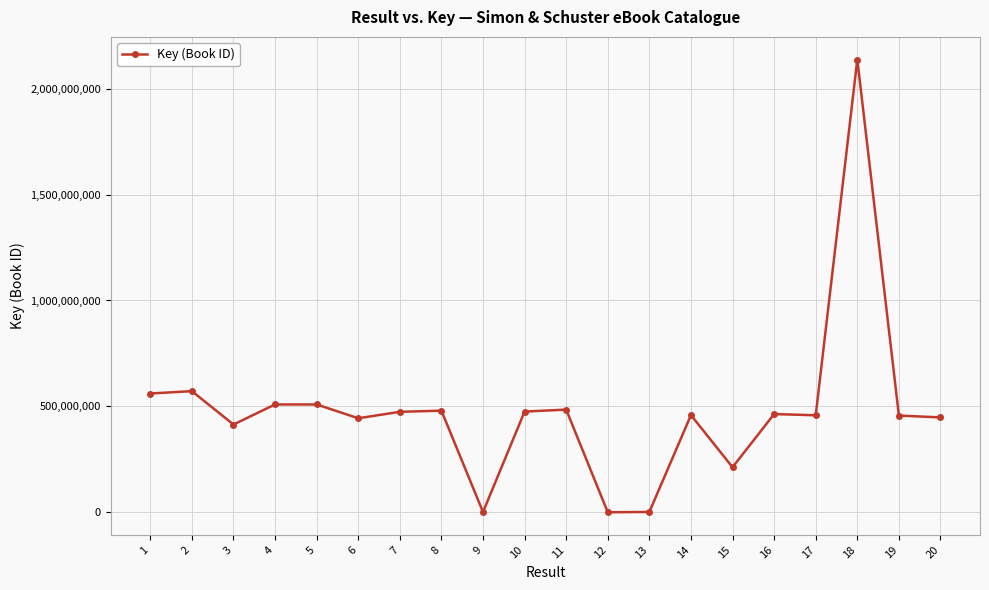

At which category does the data reach its first local valley?

3